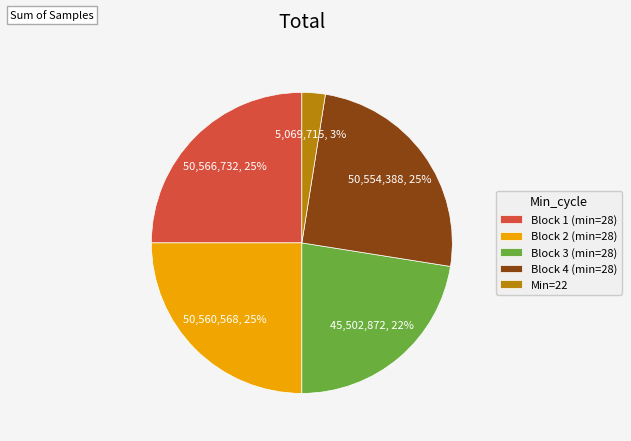

Is Block 1 (min=28) the majority of the pie?

No